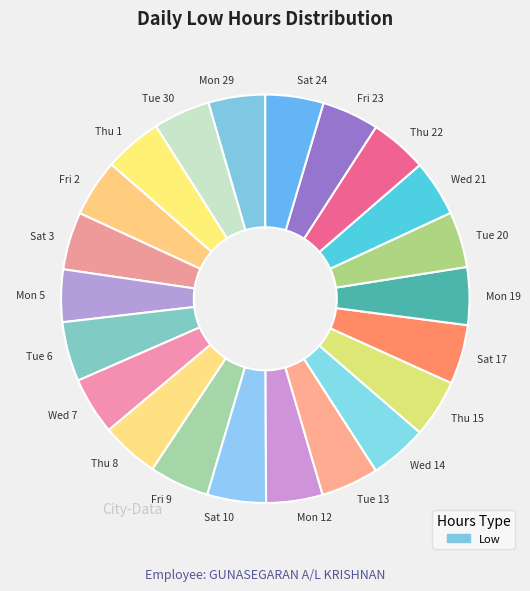

Approximately how many times larger is the value at Tue 30 compared to Tue 13?

1.0